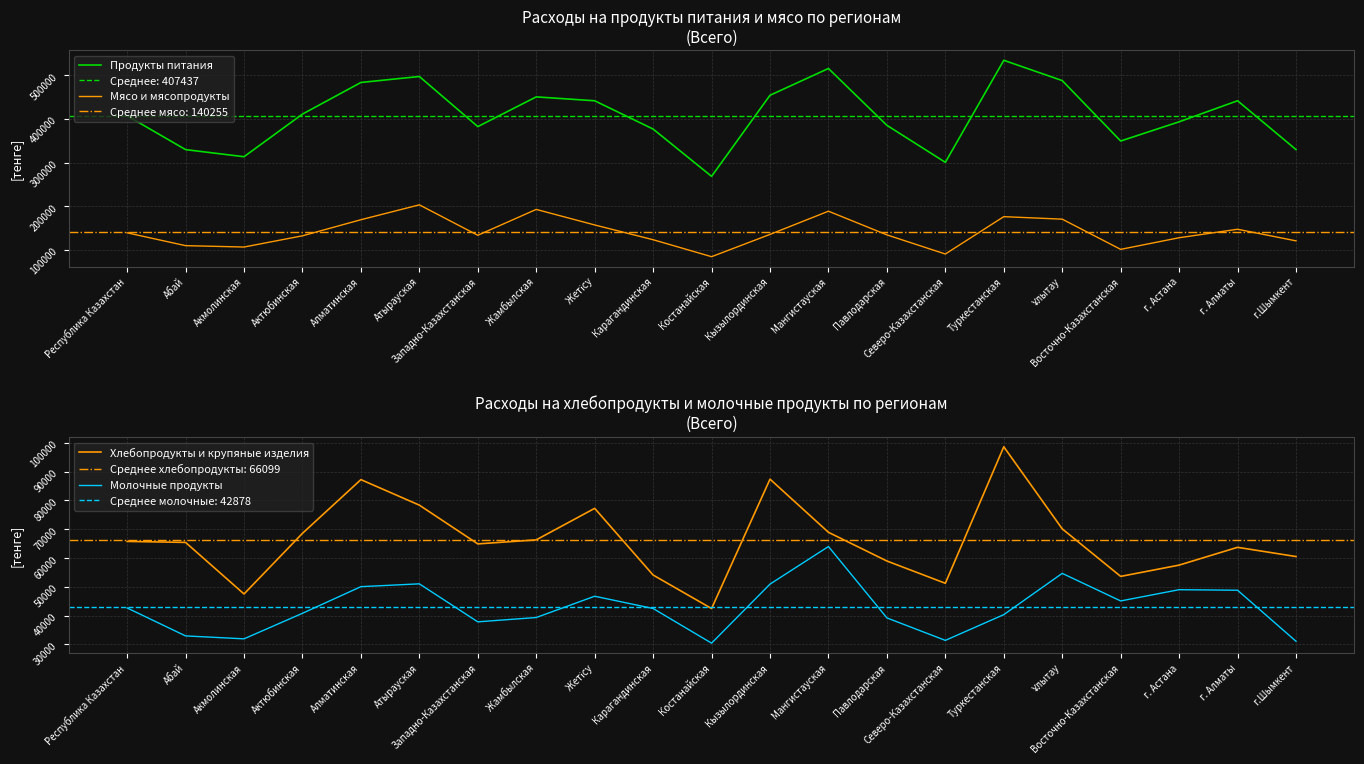

Which series has the widest spread of values?

Продукты питания